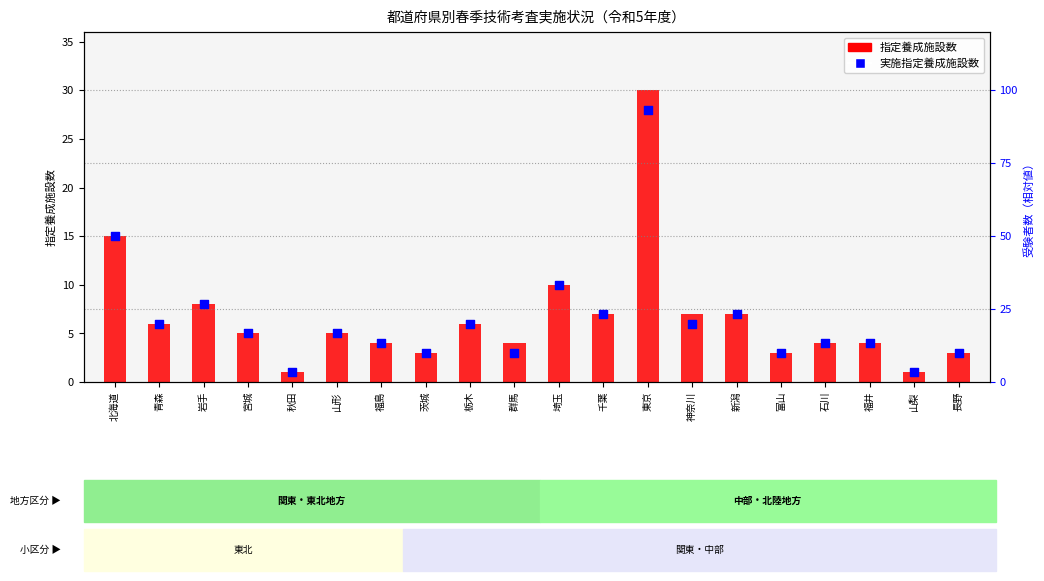

Which series has the largest total across all categories?

指定養成施設数